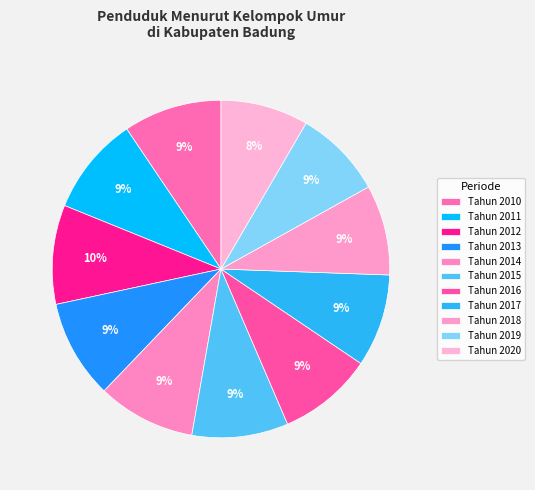

How many segments does this pie chart have?

11